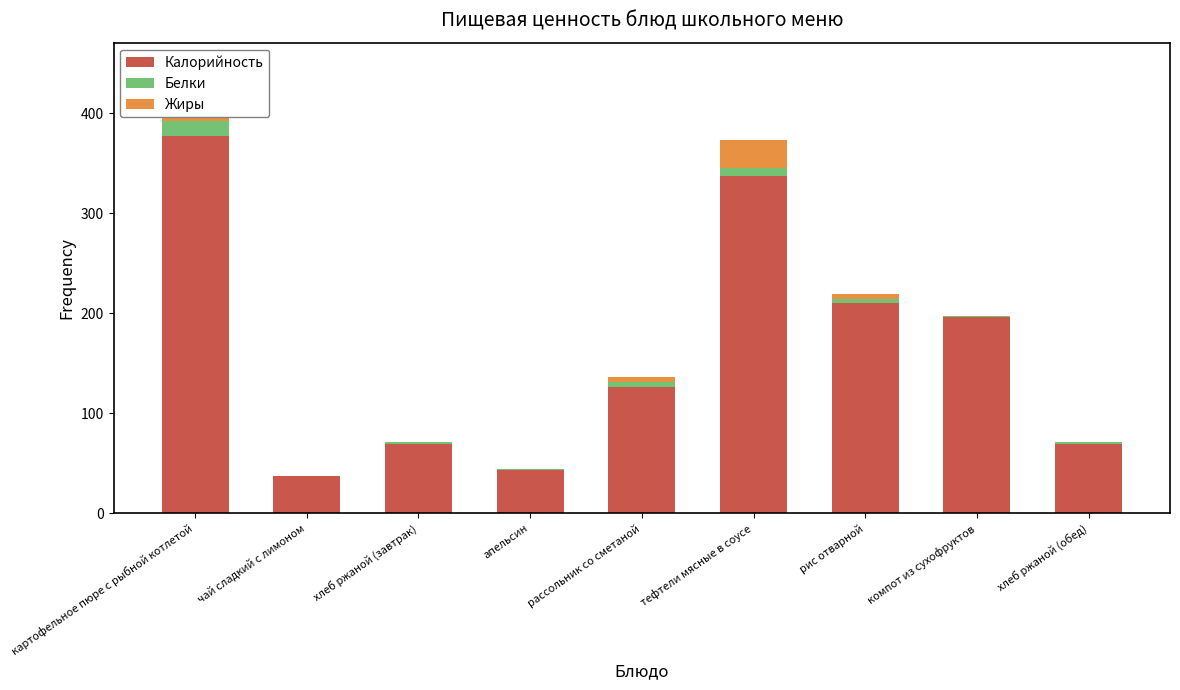

Are the bars horizontal?

No